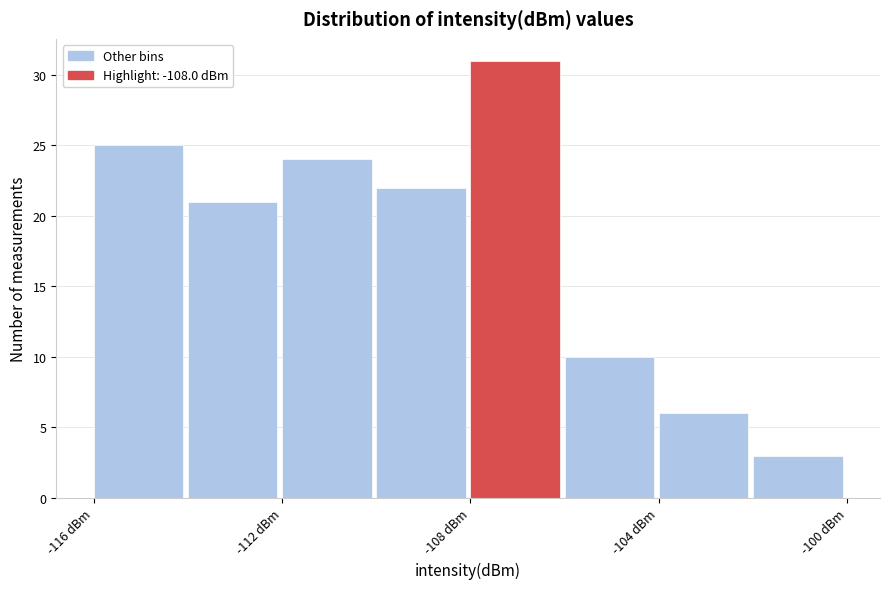

Reading left to right, list every bar in this chart as the range it spans on the x-axis followed by its height. The values are not printed on the chart, so give them approximately, as read against the axis.

-116 to -114: 25
-114 to -112: 21
-112 to -110: 24
-110 to -108: 22
-108 to -106: 31
-106 to -104: 10
-104 to -102: 6
-102 to -100: 3